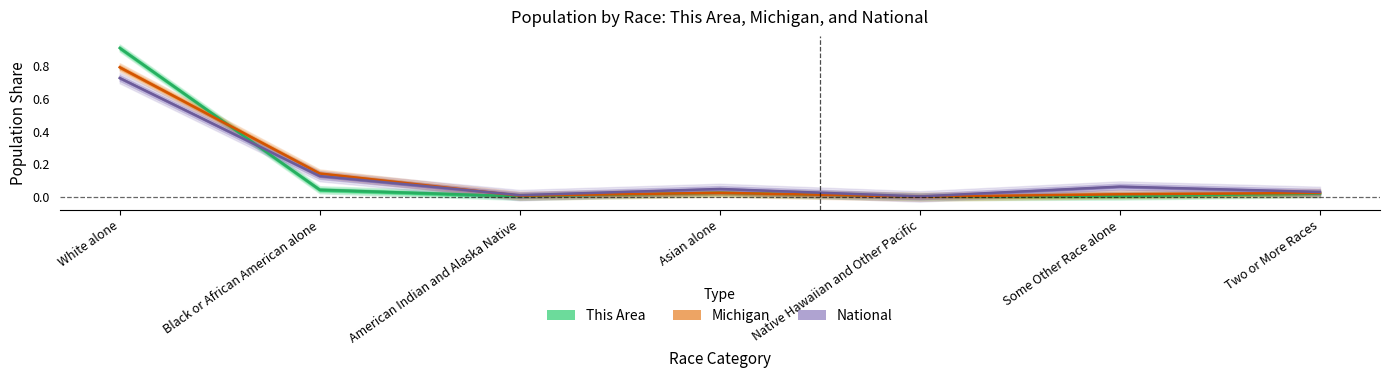

Which category has the highest value in the Michigan series?

White alone